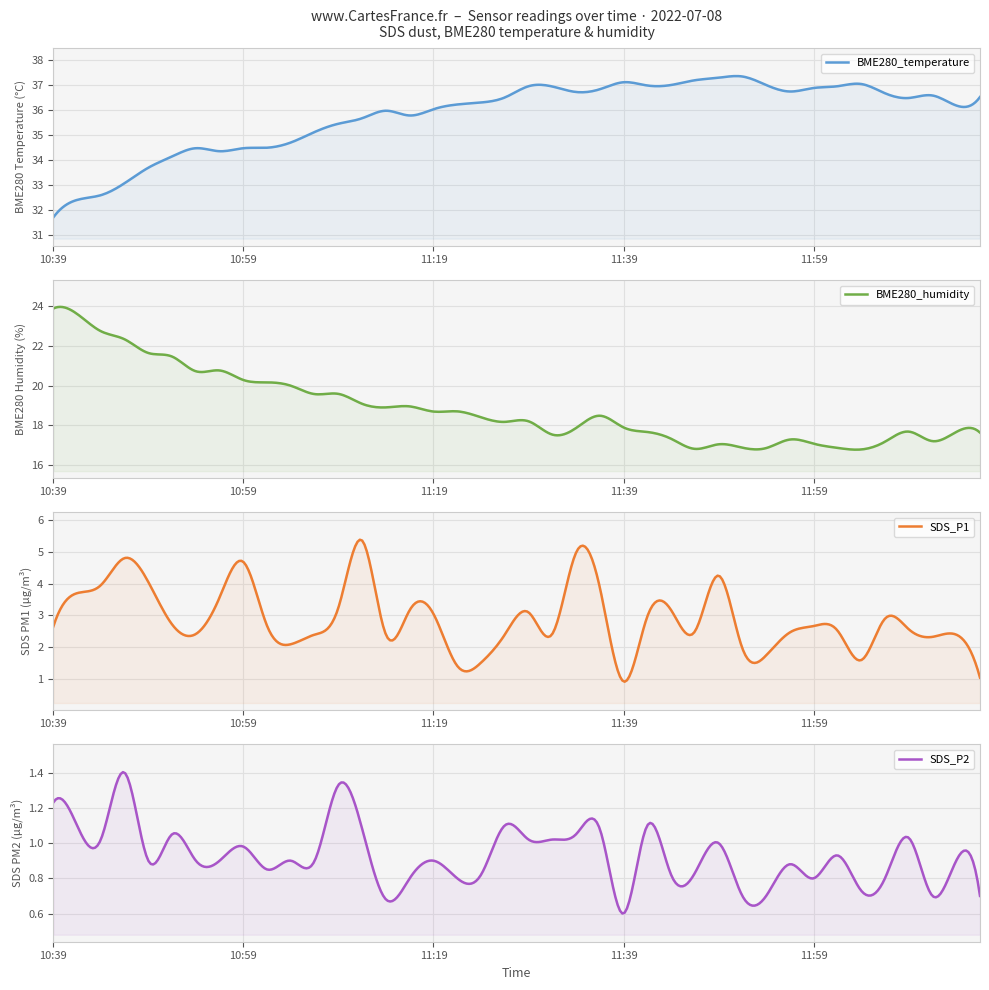

What is the sum of all SDS_P1 values?

114.7